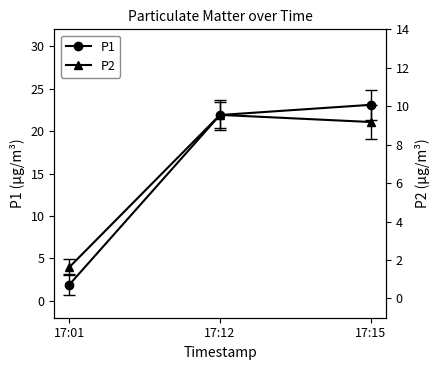

The P1 series shows 1.9 at 17:01. True or false?

True